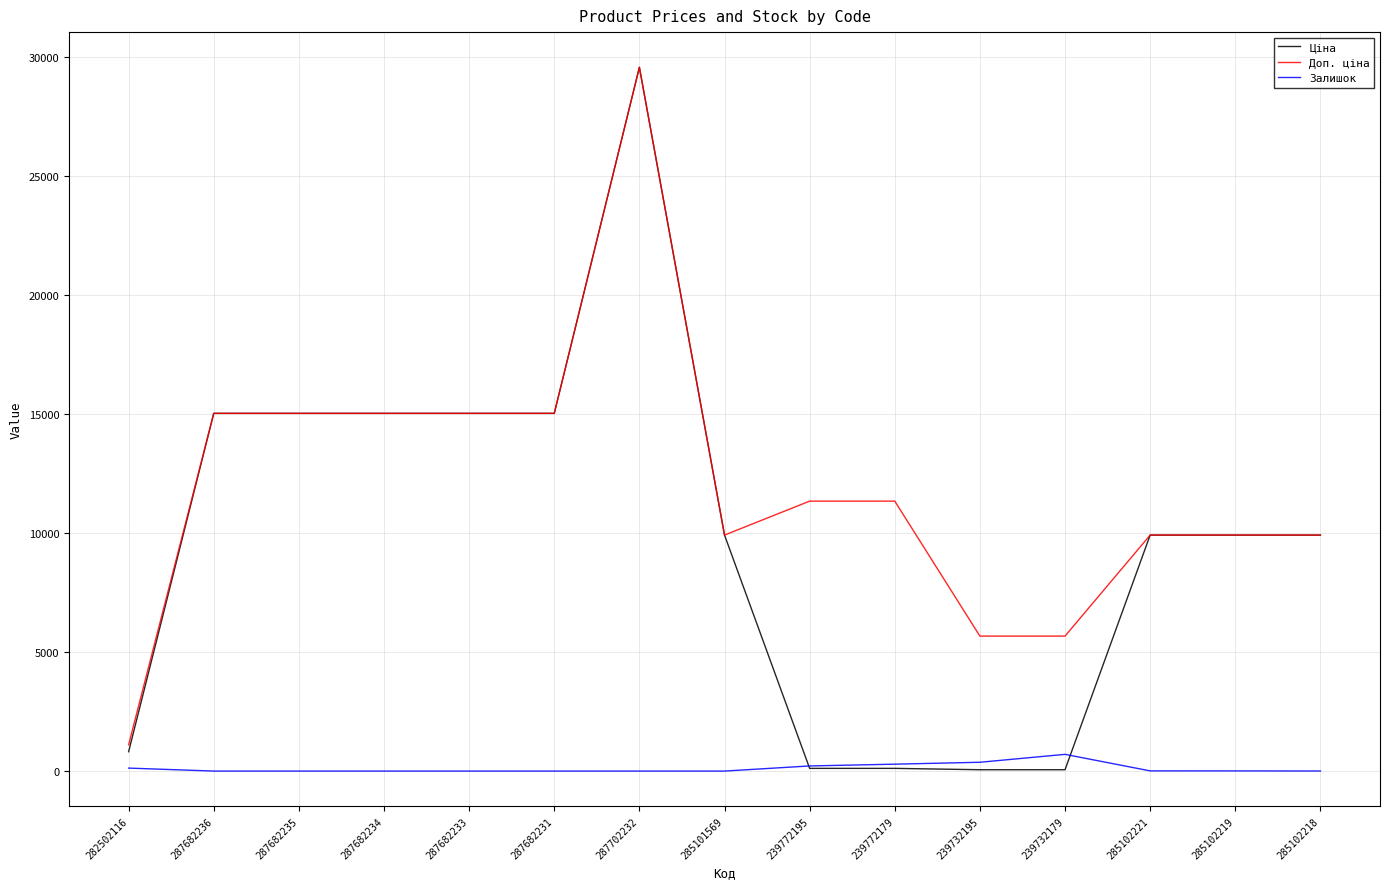

What is the greatest value displayed?

29548.9